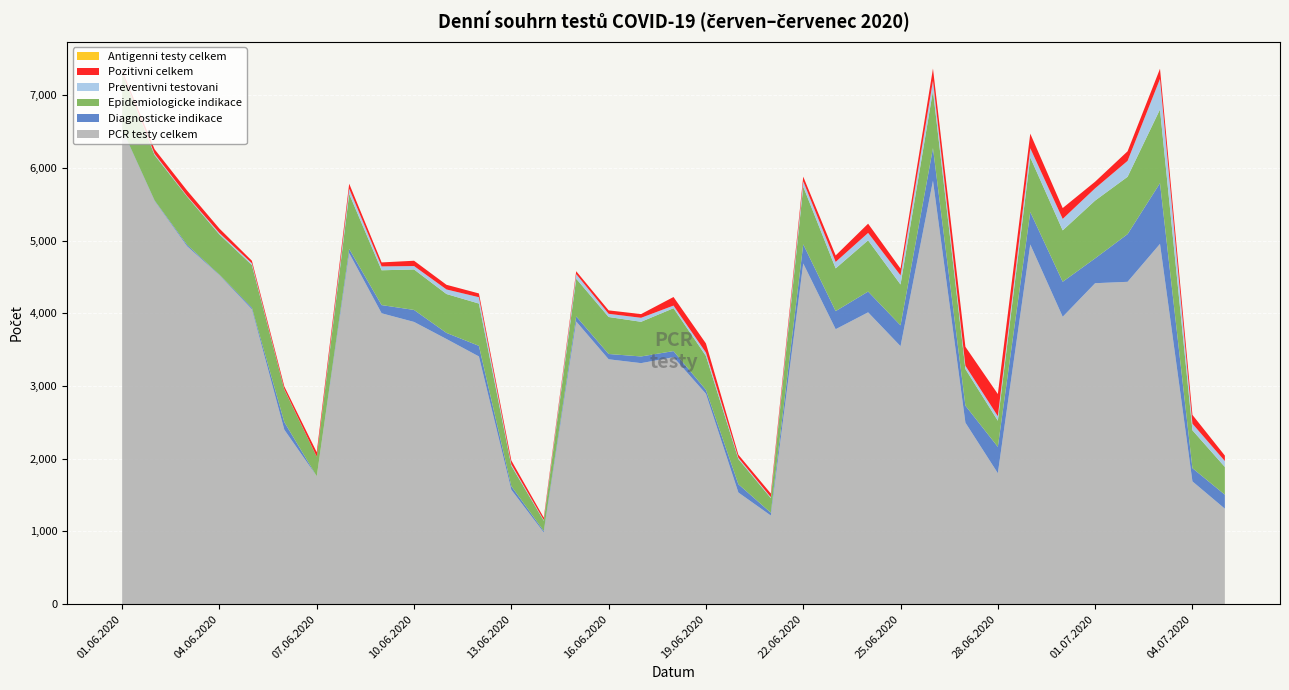

Reading left to right, list all the values displayed in this chart.

PCR testy celkem: 6528	5547	4926	4526	4058	2400	1759	4830	4002	3883	3648	3408	1573	986	3889	3369	3316	3398	2894	1536	1219	4687	3783	4015	3549	5825	2497	1801	4949	3954	4416	4435	4957	1689	1313
Diagnosticke indikace: 7	8	20	7	22	105	0	57	113	165	84	146	50	20	70	73	92	84	54	114	39	264	249	286	287	450	234	363	446	482	342	656	836	182	193
Epidemiologicke indikace: 774	624	663	553	586	448	269	758	479	557	535	582	280	141	519	509	477	590	467	346	201	794	588	705	562	791	504	360	752	707	795	789	1014	521	382
Preventivni testovani: 3	17	9	20	24	5	1	71	53	47	63	87	20	10	63	44	55	36	46	18	13	73	89	102	126	136	46	62	126	158	169	219	420	91	81
Pozitivni celkem: 34	63	74	61	35	38	61	69	55	73	64	52	53	33	40	47	51	118	126	42	50	64	89	127	93	168	260	305	201	149	91	132	140	121	75
Antigenni testy celkem: 0	0	0	0	0	0	0	0	0	0	0	0	0	0	0	0	0	0	0	0	0	0	0	0	0	0	0	0	0	0	0	0	0	0	0